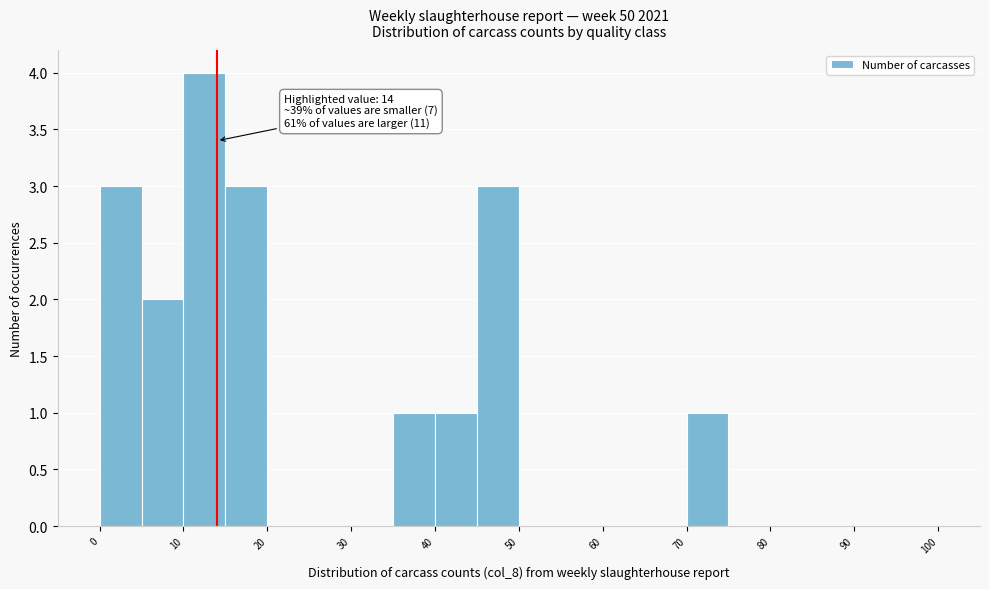

Which range on the x-axis has the tallest bar?

10 to 15